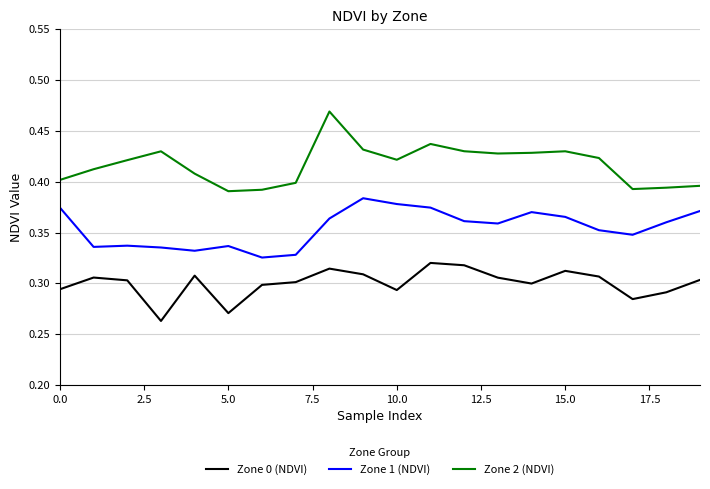

True or false: Zone 0 (NDVI) and Zone 1 (NDVI) cross at least once.

False